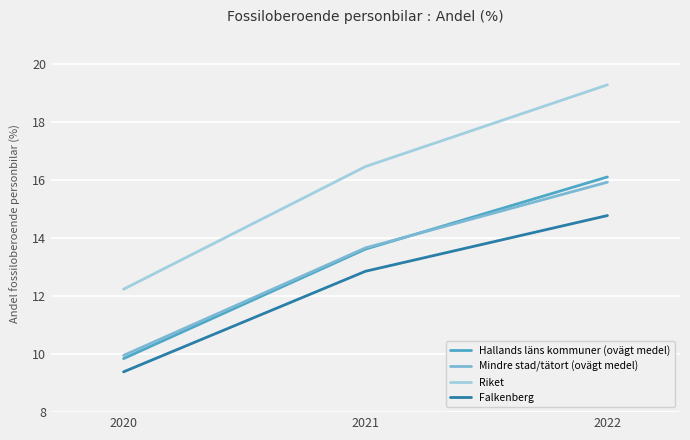

List the series in order of their peak value, highest first.

Riket, Hallands läns kommuner (ovägt medel), Mindre stad/tätort (ovägt medel), Falkenberg